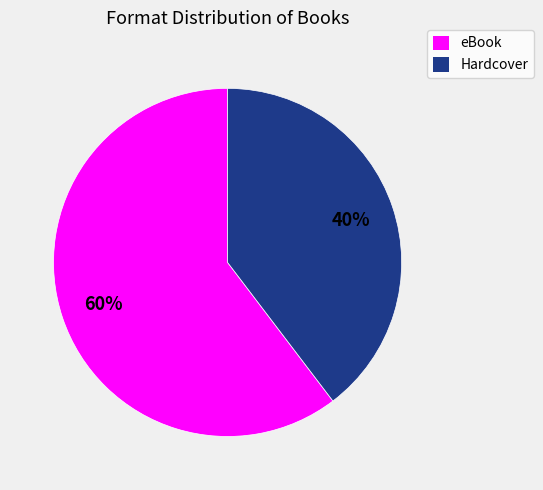

To the nearest percent, what is the average slice percentage?

50%